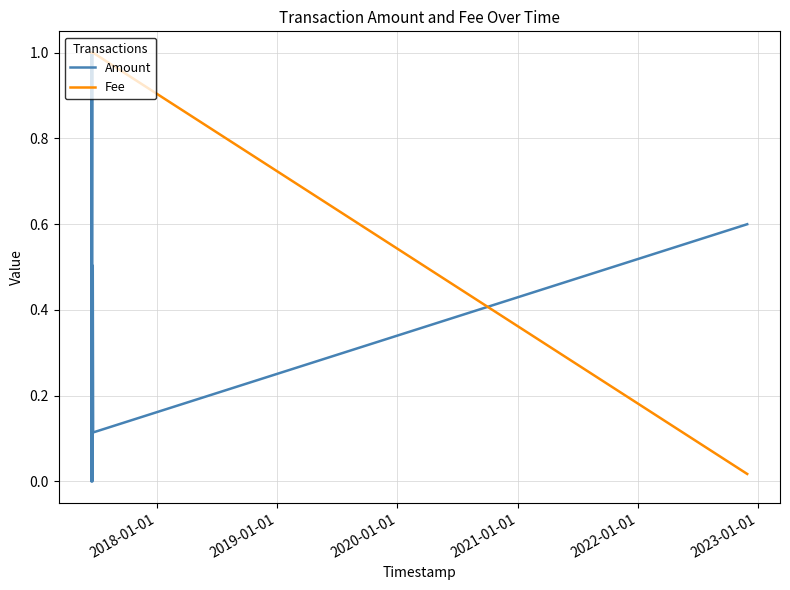

What is the maximum value shown in the chart?

1.0